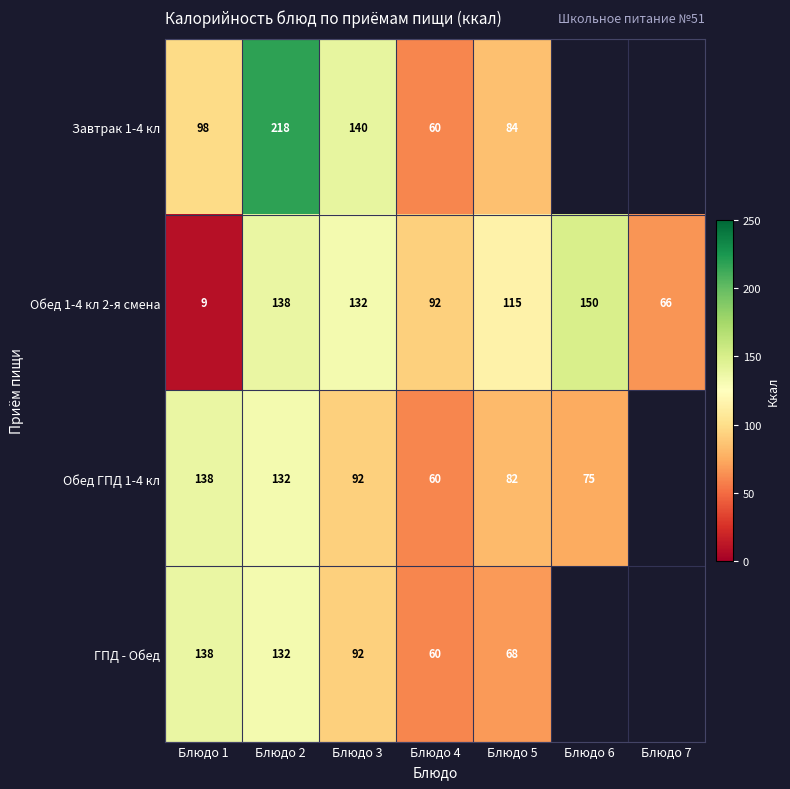

At which category is the sum across all series the highest?

Блюдо 2